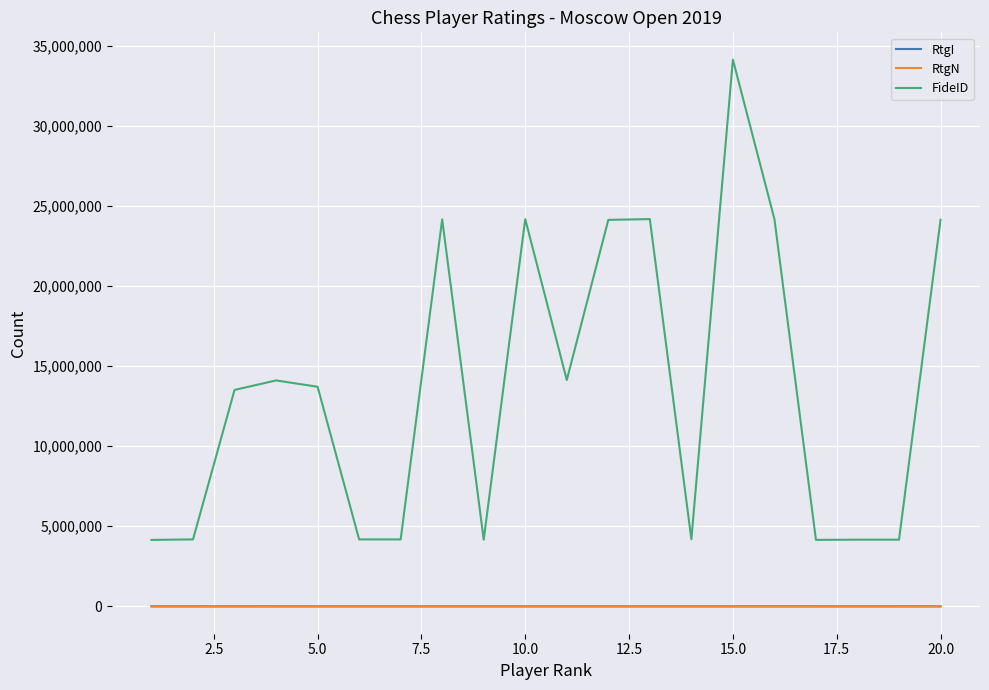

Which series has the widest spread of values?

FideID